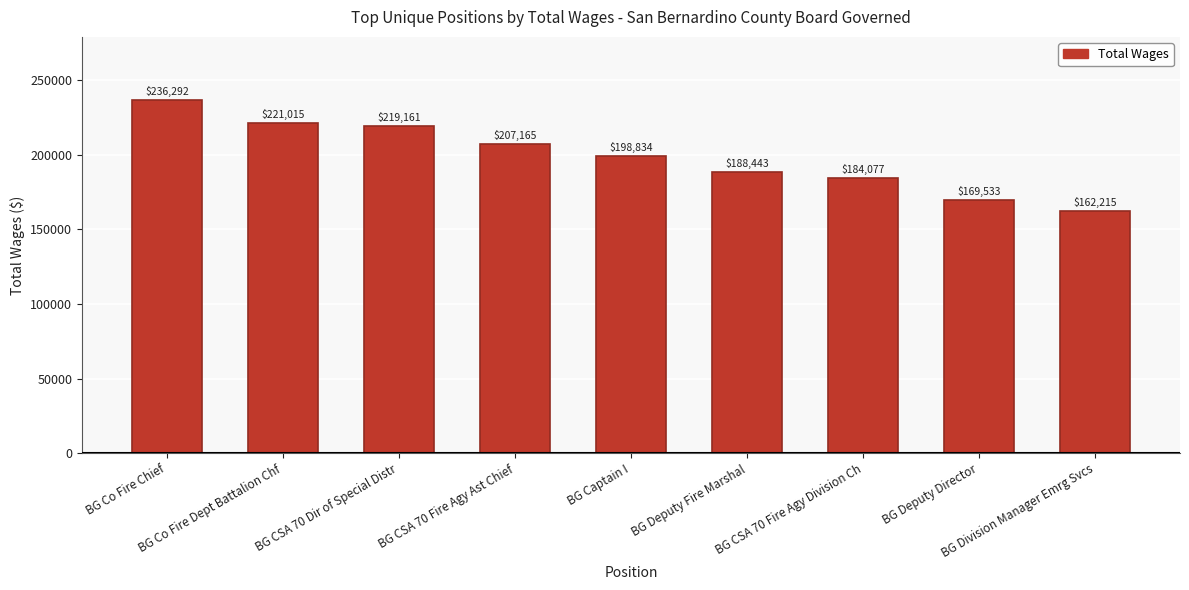

Which has a higher value, BG CSA 70 Dir of Special Distr or BG Co Fire Dept Battalion Chf?

BG Co Fire Dept Battalion Chf